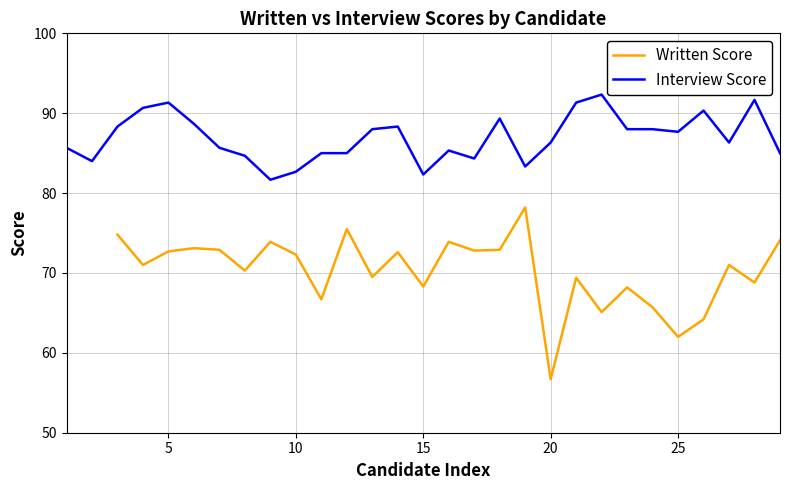

True or false: Written Score and Interview Score intersect in this chart.

False